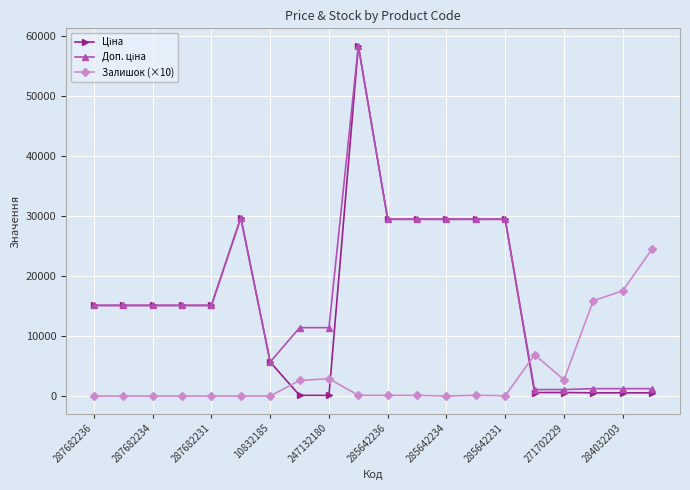

At how many categories does at least one series exceed 9061?

17